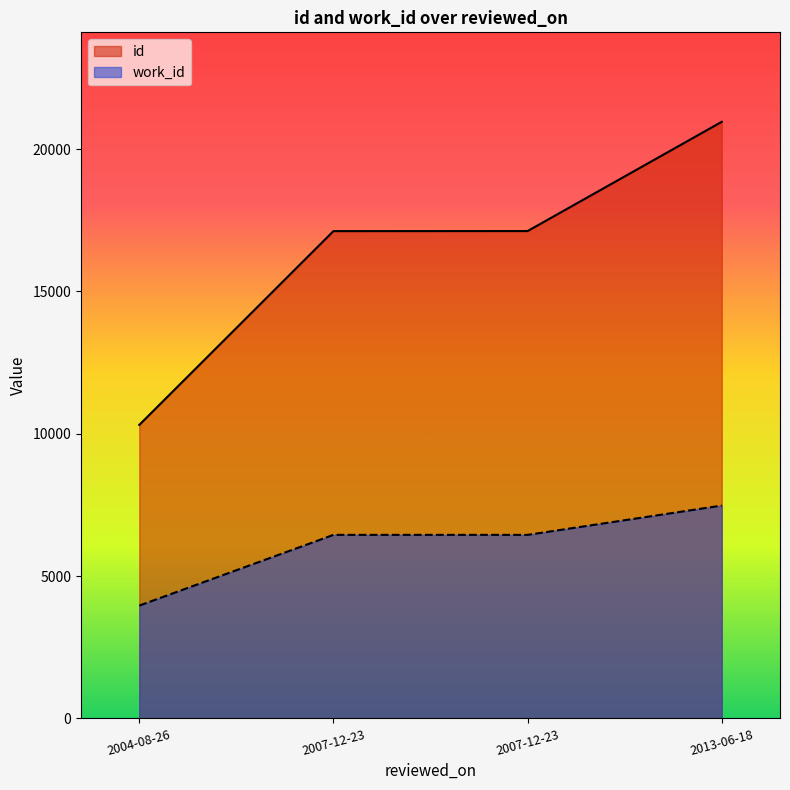

What is the label of the 1st point from the right?

2013-06-18